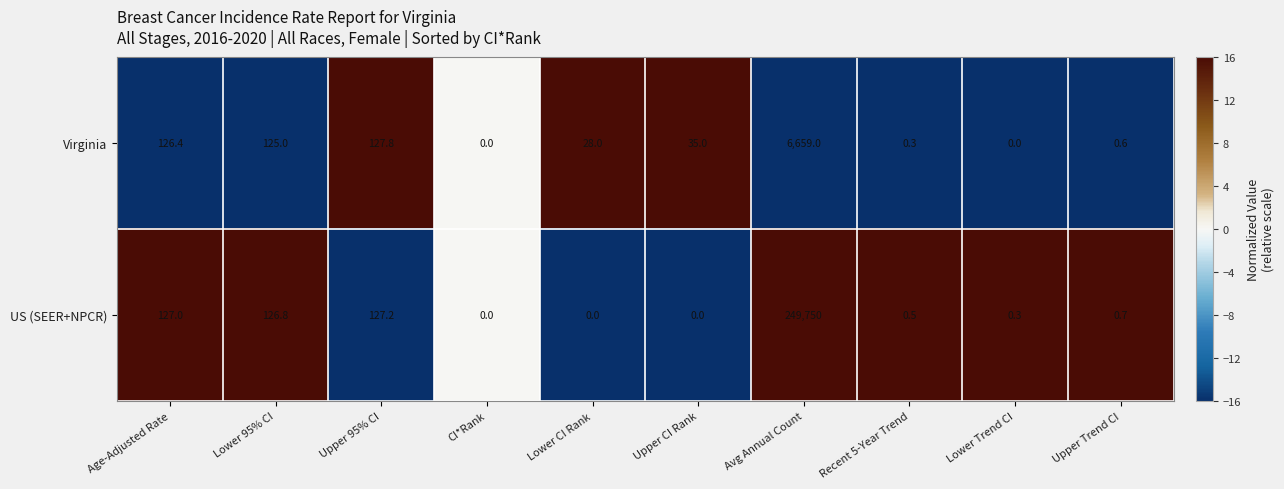

At which label is US (SEER+NPCR) closest to 124875?

Upper 95% CI